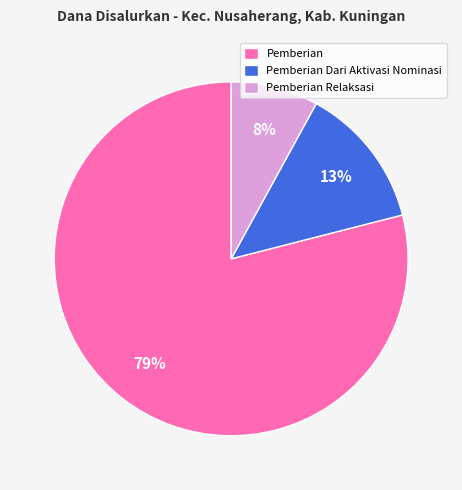

Is there any slice that represents more than half of the pie?

Yes